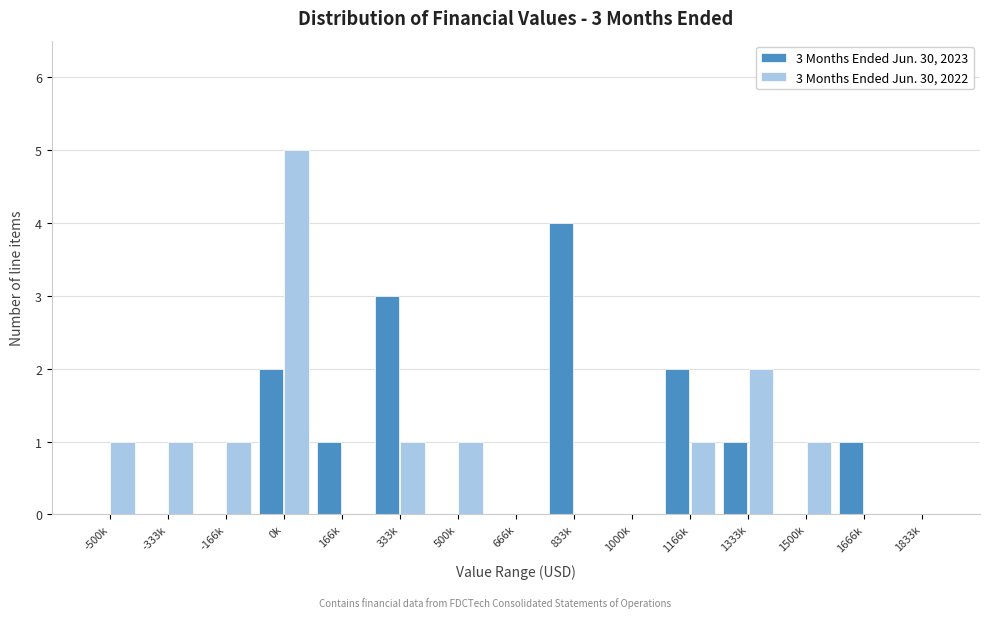

Reading left to right, what are all the values shown in this chart?

3 Months Ended Jun. 30, 2023: -500k=0	-333k=0	-166k=0	0k=2	166k=1	333k=3	500k=0	666k=0	833k=4	1000k=0	1166k=2	1333k=1	1500k=0	1666k=1	1833k=0
3 Months Ended Jun. 30, 2022: -500k=1	-333k=1	-166k=1	0k=5	166k=0	333k=1	500k=1	666k=0	833k=0	1000k=0	1166k=1	1333k=2	1500k=1	1666k=0	1833k=0